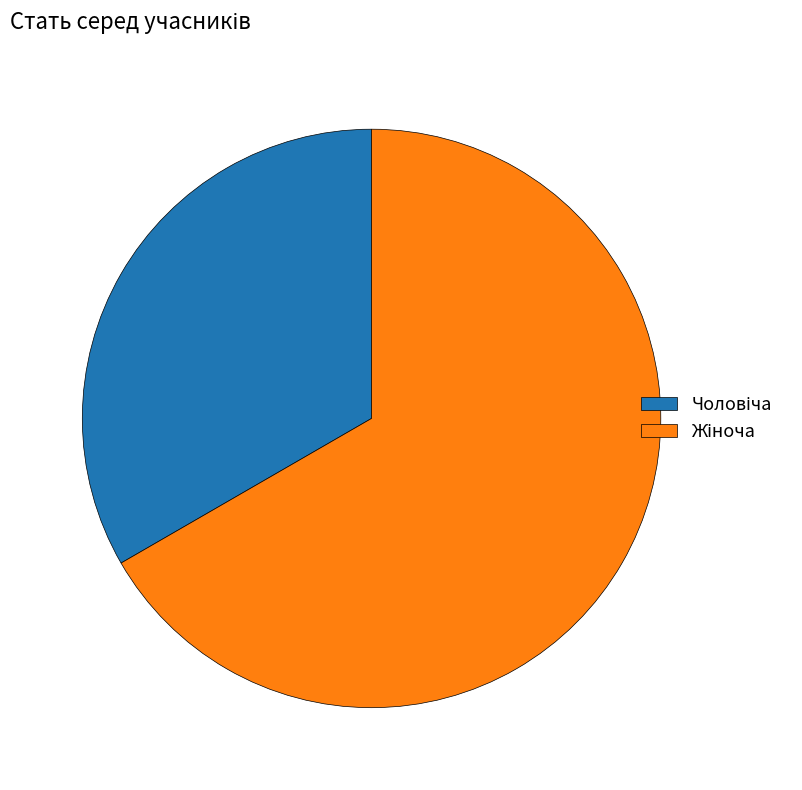

Does any single category account for the majority?

Yes